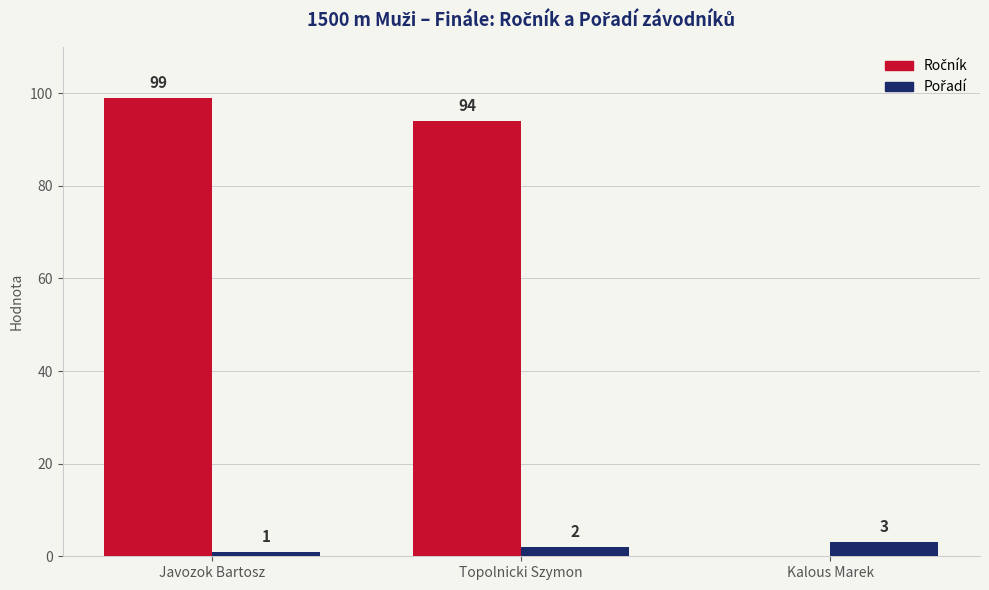

What is the greatest value displayed?

99